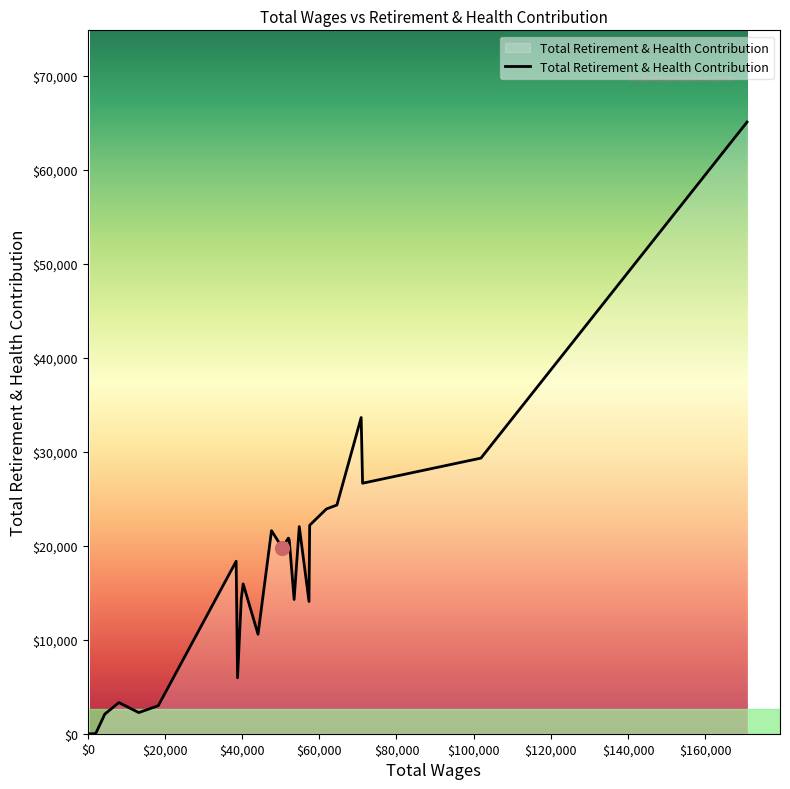

What is the greatest value displayed?

65064